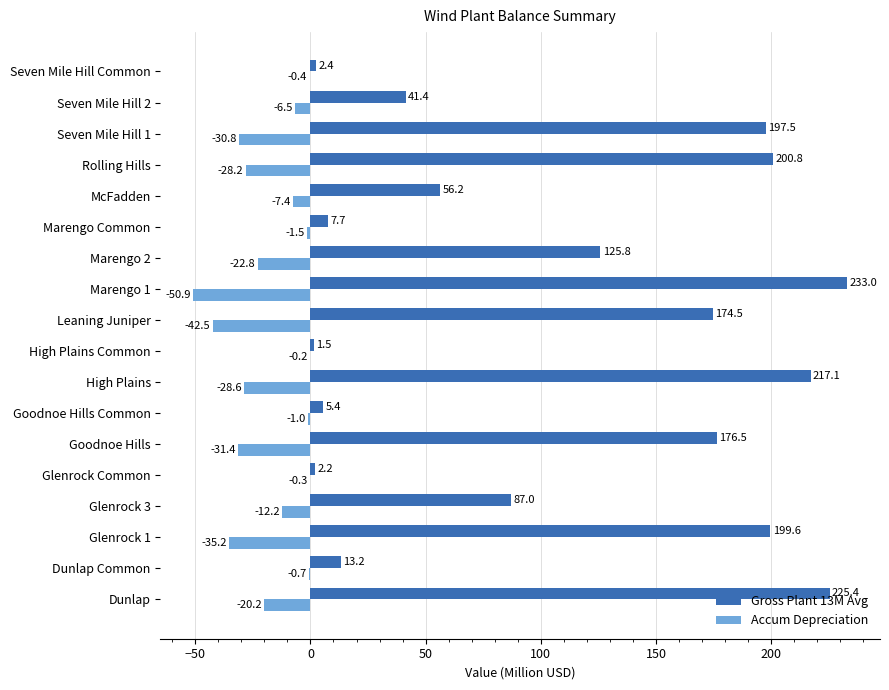

The Accum Depreciation series shows -20.2 at Dunlap. True or false?

True